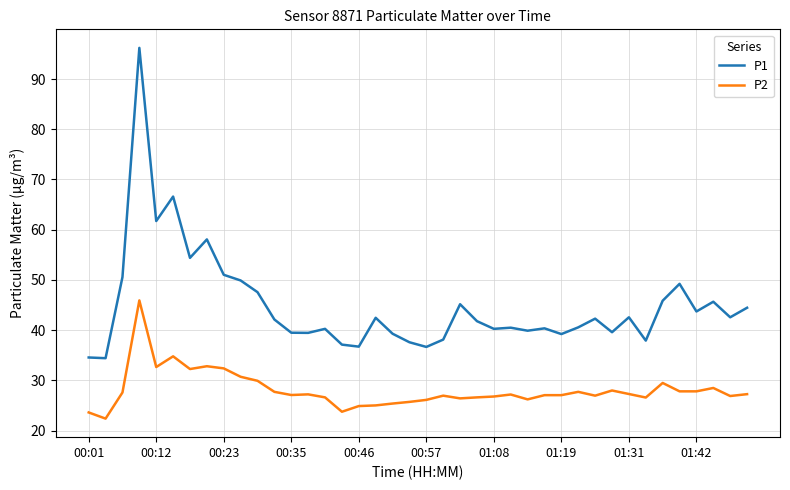

True or false: P1 and P2 cross at least once.

False